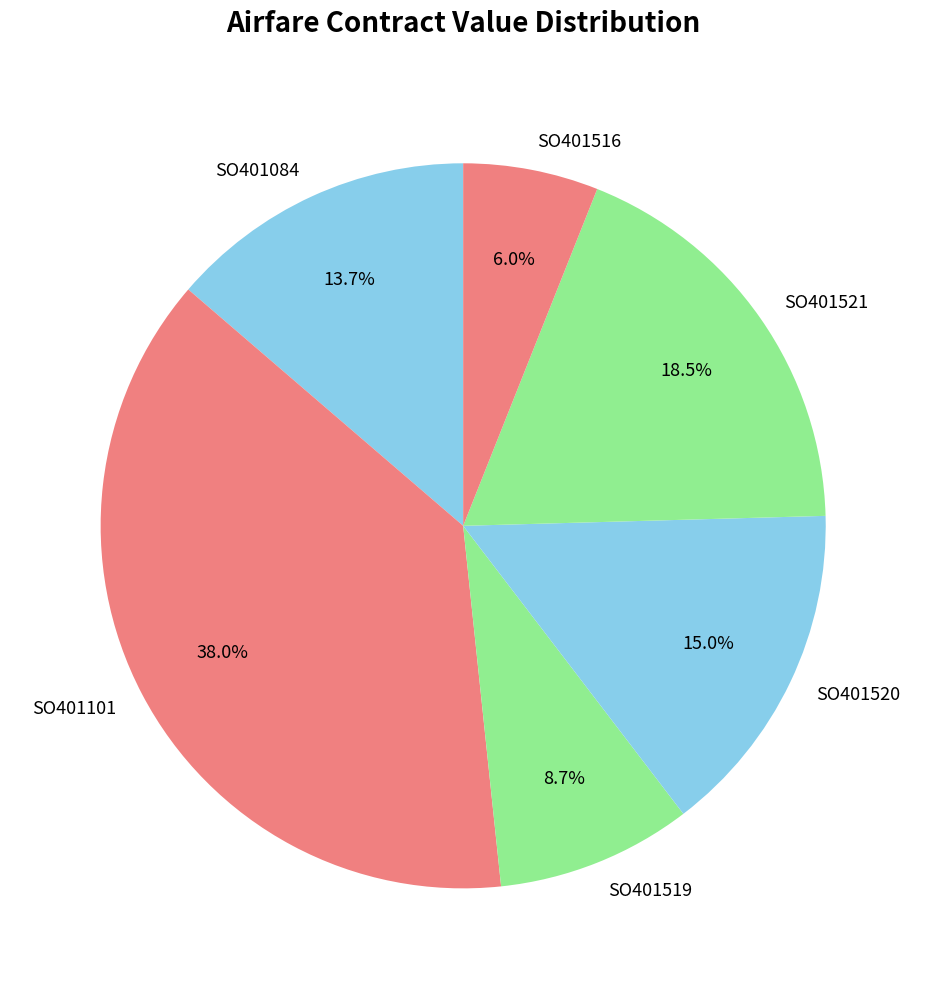

To the nearest percent, what is the average slice percentage?

17%